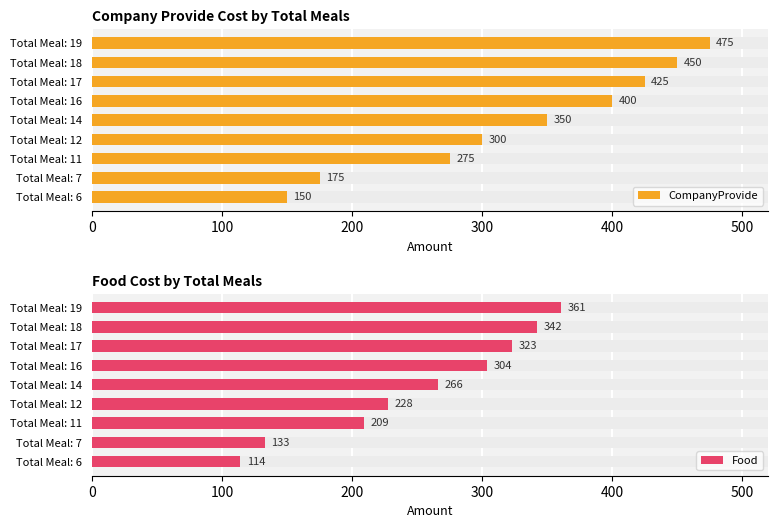

Between Total Meal: 11 and Total Meal: 17, which is larger?

Total Meal: 17